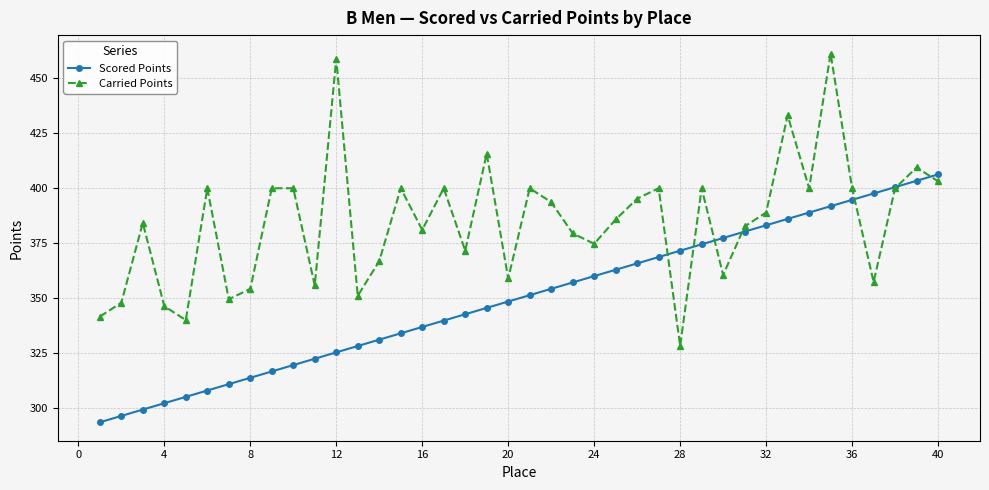

Which series has the widest spread of values?

Carried Points